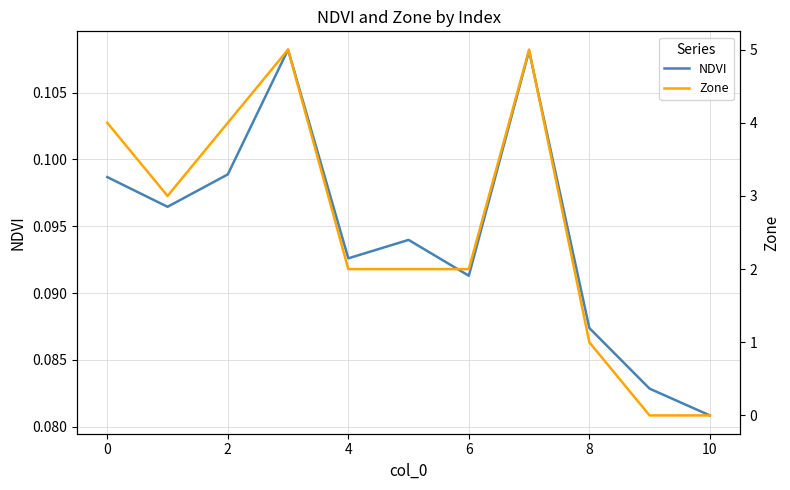

Which category has the highest value in the Zone series?

4